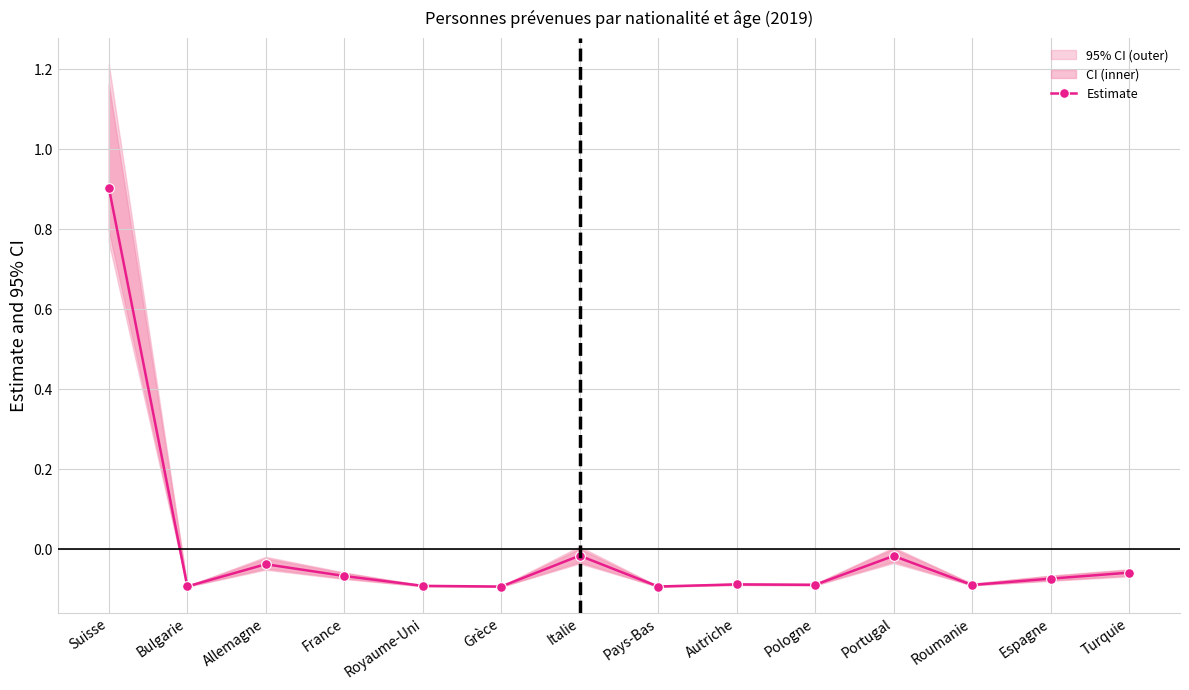

What is the minimum value shown in the chart?

-0.1